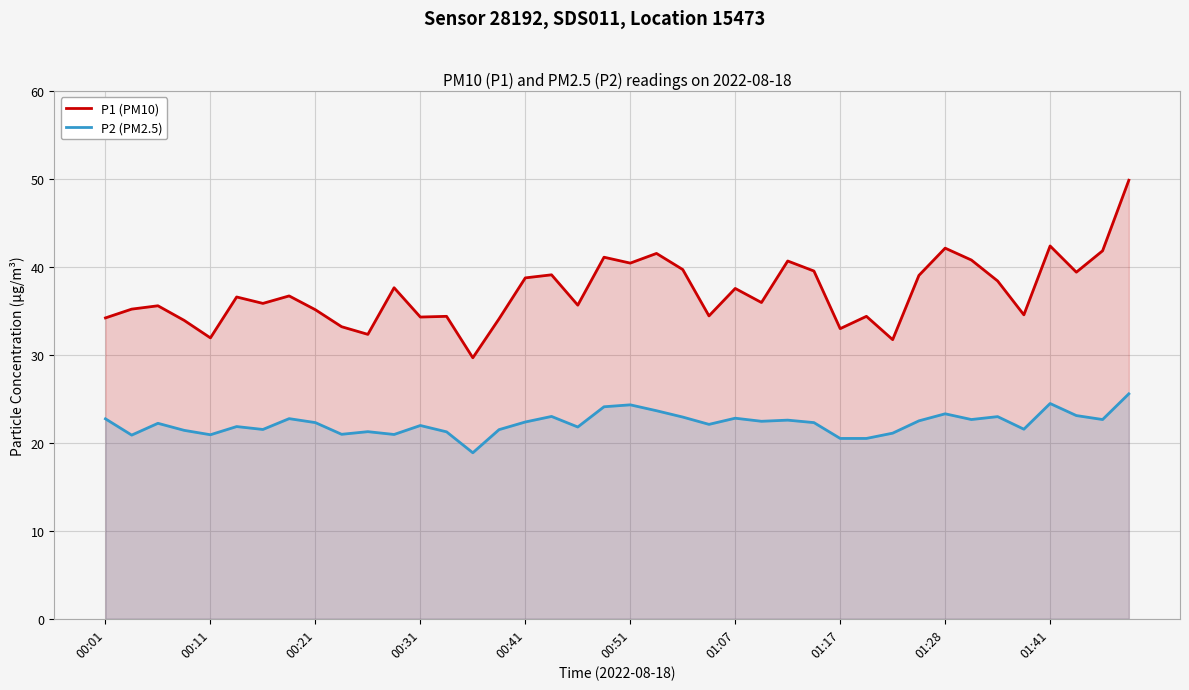

What is the highest value of the P1 (PM10) series?

49.9